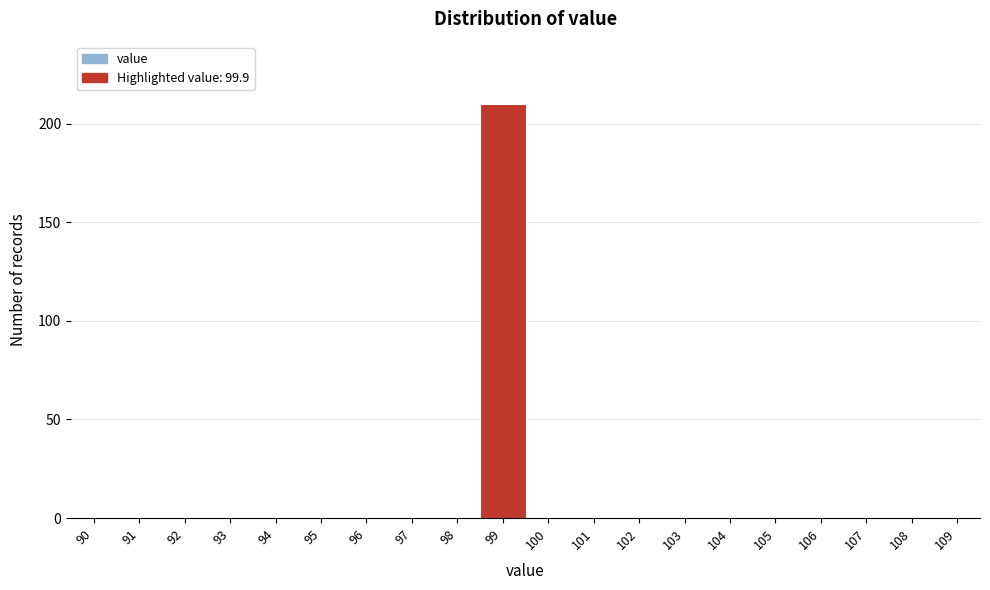

Reading right to left, extract all data points from this chart.

109=0	108=0	107=0	106=0	105=0	104=0	103=0	102=0	101=0	100=0	99=210	98=0	97=0	96=0	95=0	94=0	93=0	92=0	91=0	90=0